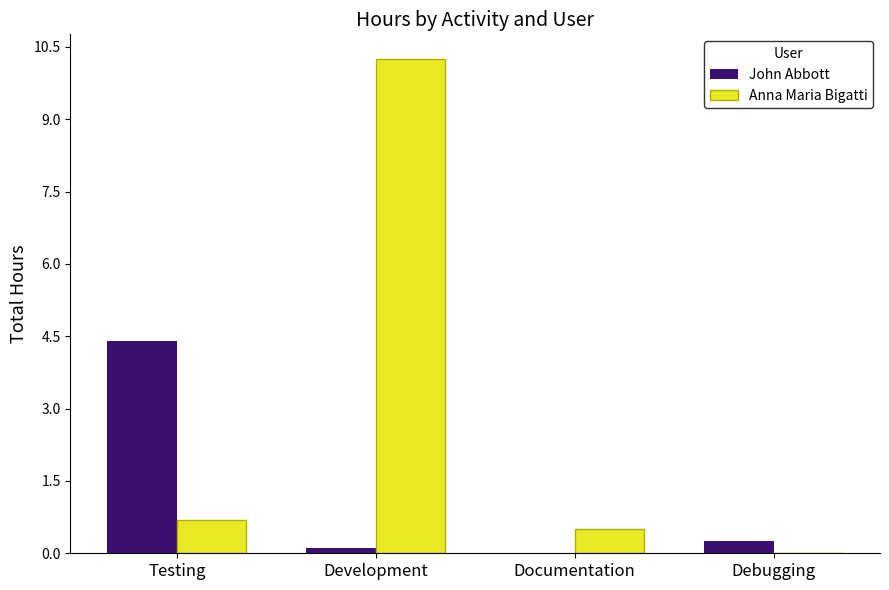

What is the sum of the John Abbott values at Debugging and Testing?

4.7